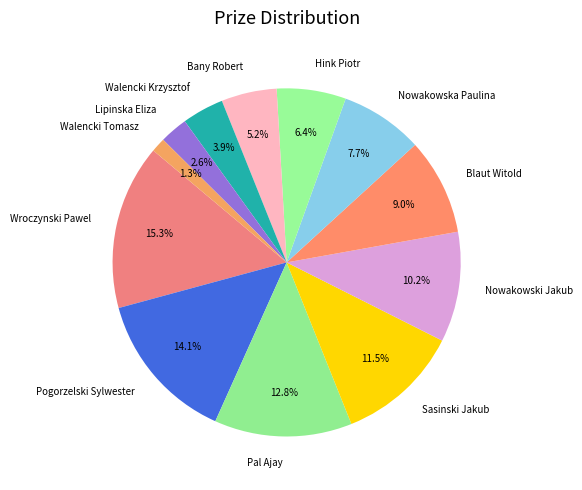

Which slice is the smallest?

Walencki Tomasz